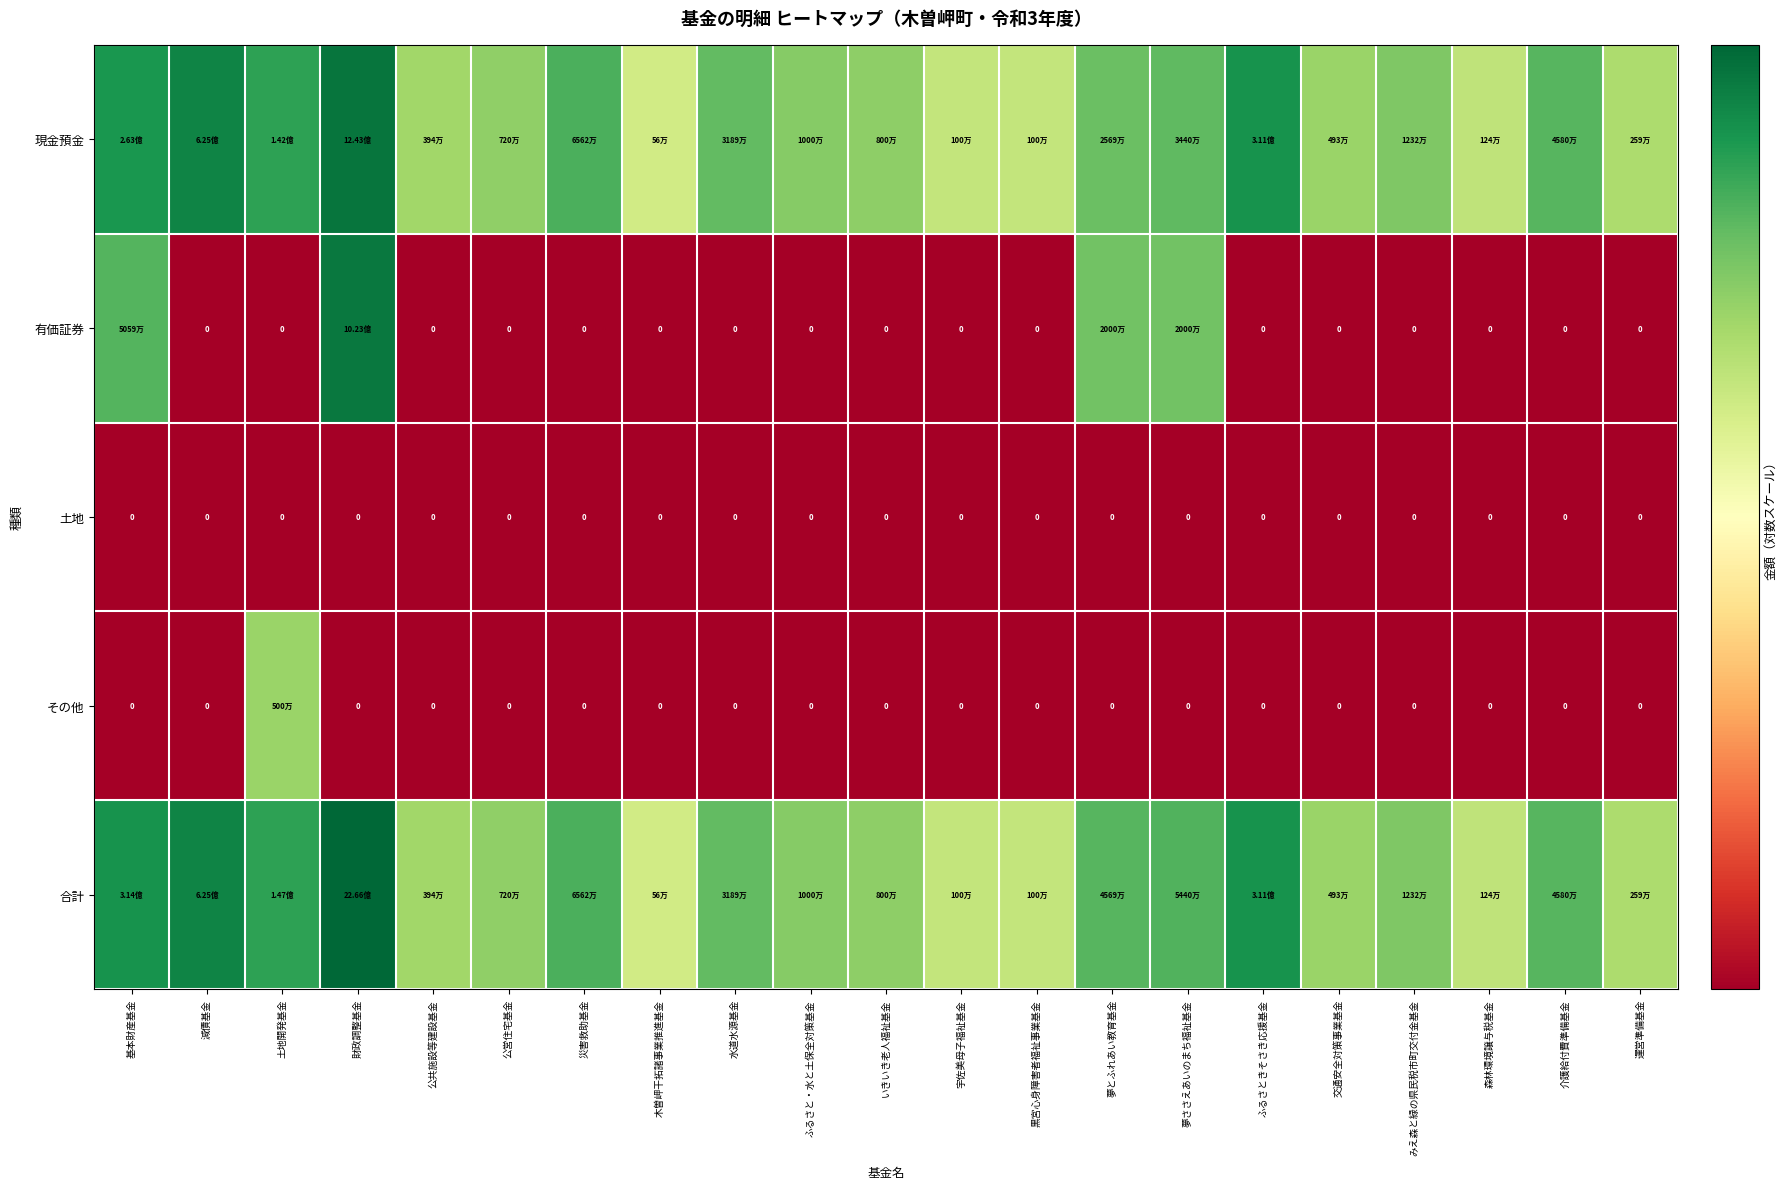

At which label does その他 reach its peak?

土地開発基金